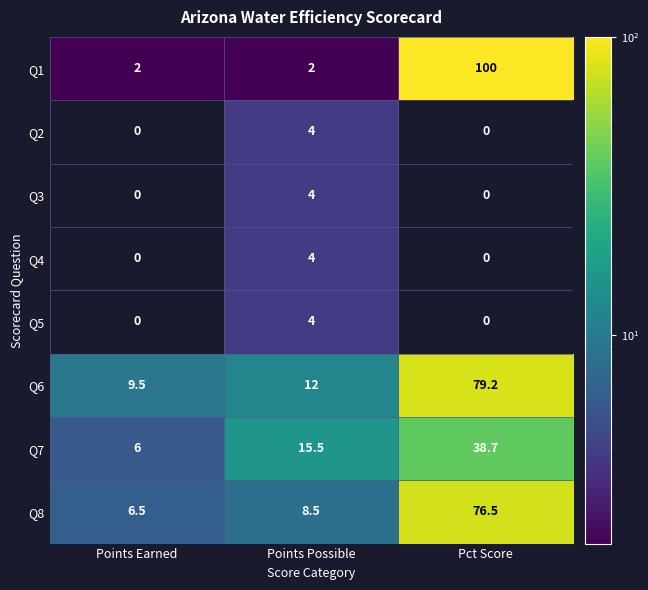

The Q7 series shows 15.5 at Points Possible. True or false?

True